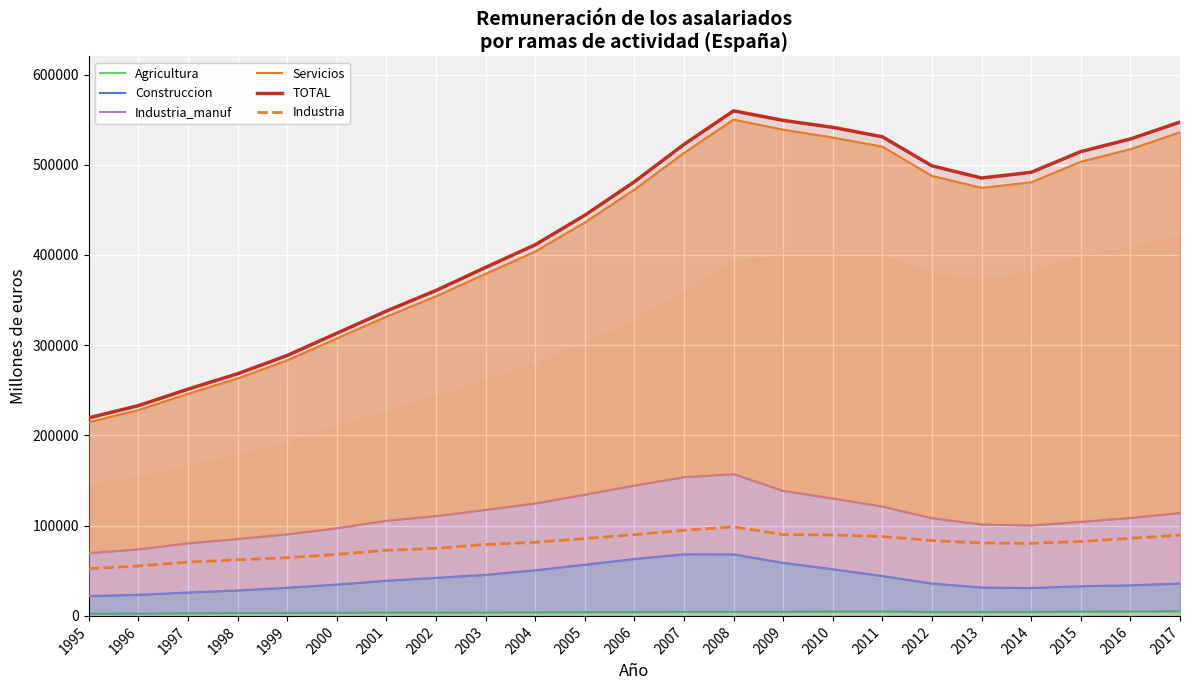

True or false: Industria and Industria_manuf intersect in this chart.

False